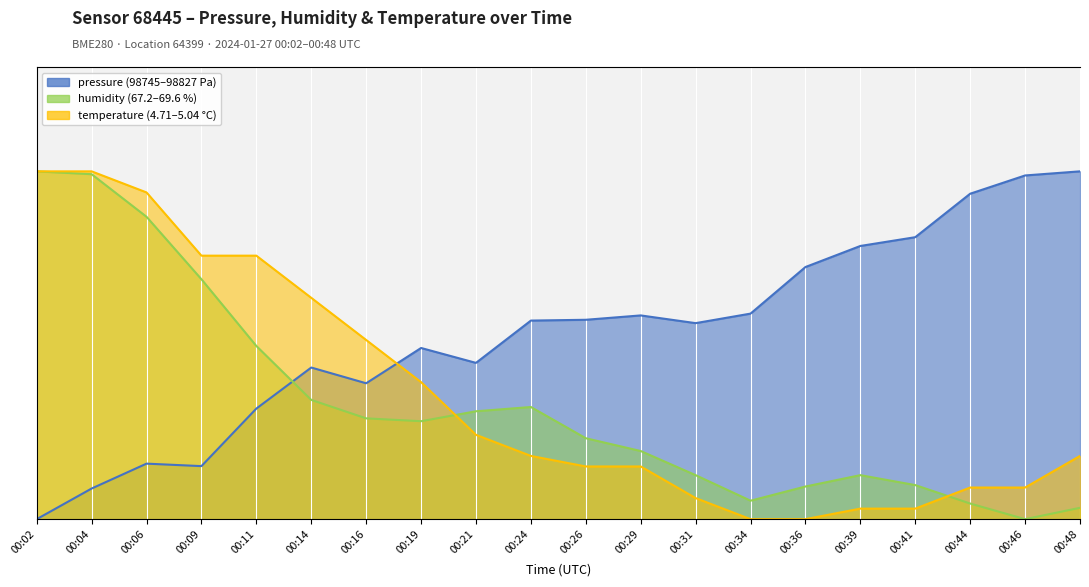

Which series has the widest spread of values?

pressure